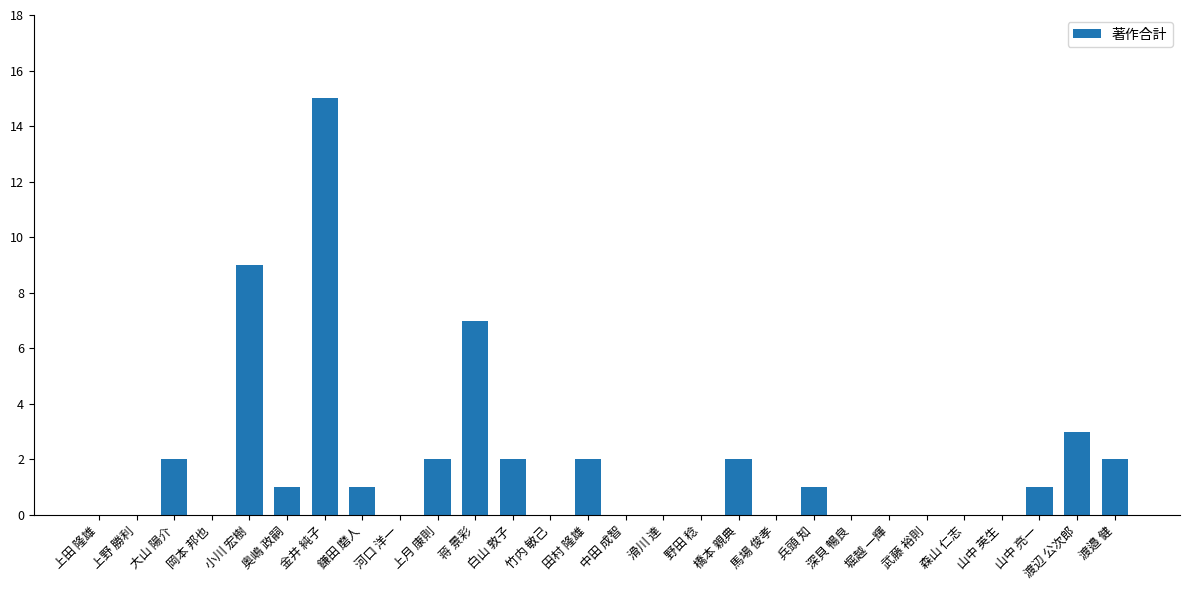

What is the change in value from 竹内 敏己 to 渡邉 健?

+2